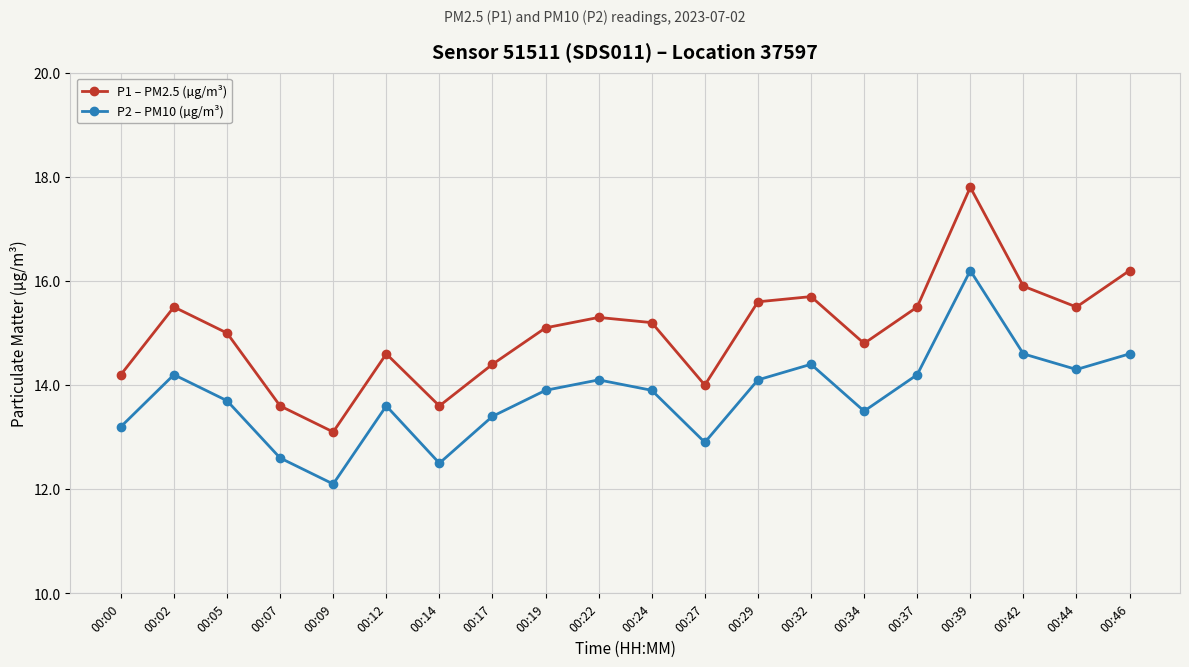

Reading right to left, transcribe all the data shown in this chart.

P1 – PM2.5 (µg/m³): 00:46=16.2	00:44=15.5	00:42=15.9	00:39=17.8	00:37=15.5	00:34=14.8	00:32=15.7	00:29=15.6	00:27=14.0	00:24=15.2	00:22=15.3	00:19=15.1	00:17=14.4	00:14=13.6	00:12=14.6	00:09=13.1	00:07=13.6	00:05=15.0	00:02=15.5	00:00=14.2
P2 – PM10 (µg/m³): 00:46=14.6	00:44=14.3	00:42=14.6	00:39=16.2	00:37=14.2	00:34=13.5	00:32=14.4	00:29=14.1	00:27=12.9	00:24=13.9	00:22=14.1	00:19=13.9	00:17=13.4	00:14=12.5	00:12=13.6	00:09=12.1	00:07=12.6	00:05=13.7	00:02=14.2	00:00=13.2